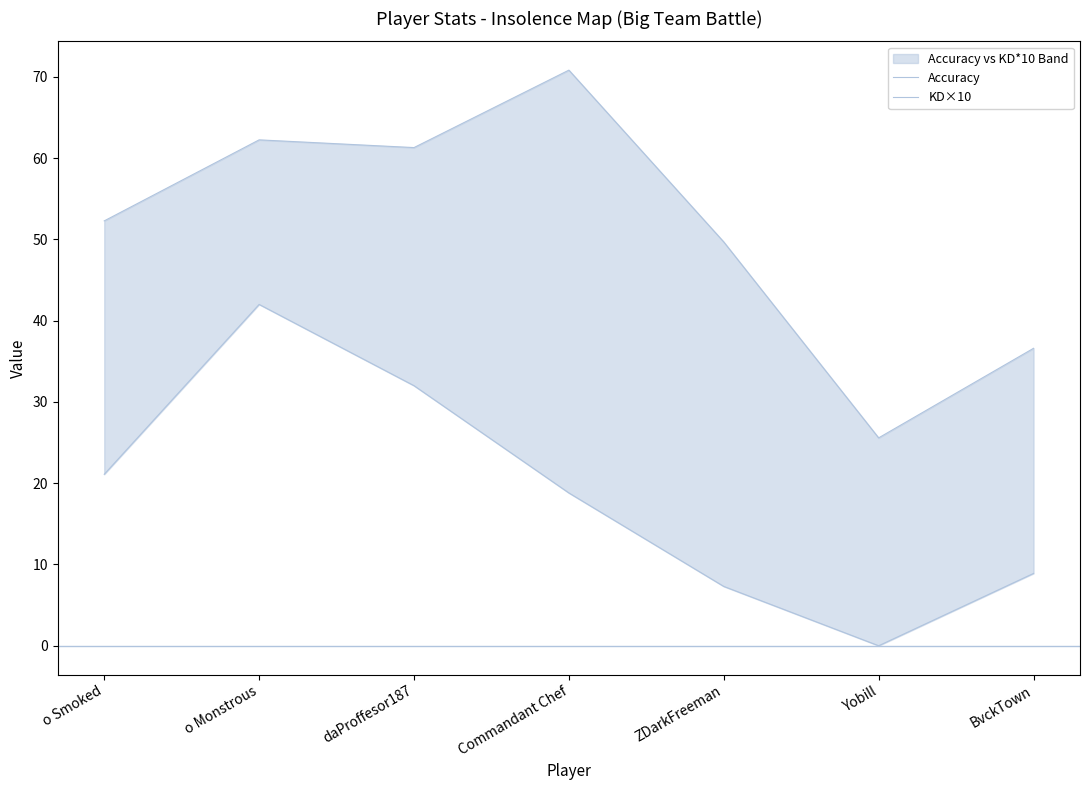

Is the value of KD×10 at Yobill greater than the value of Accuracy at o Smoked?

No